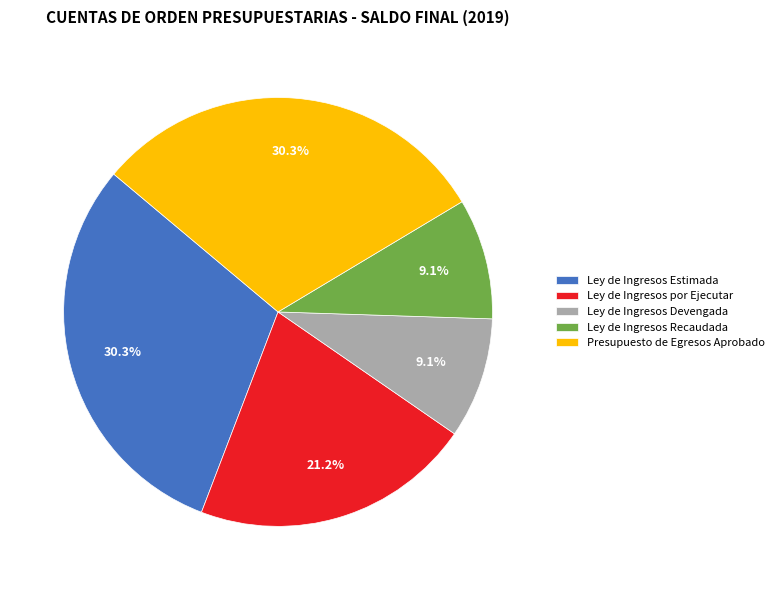

Does any single category account for the majority?

No